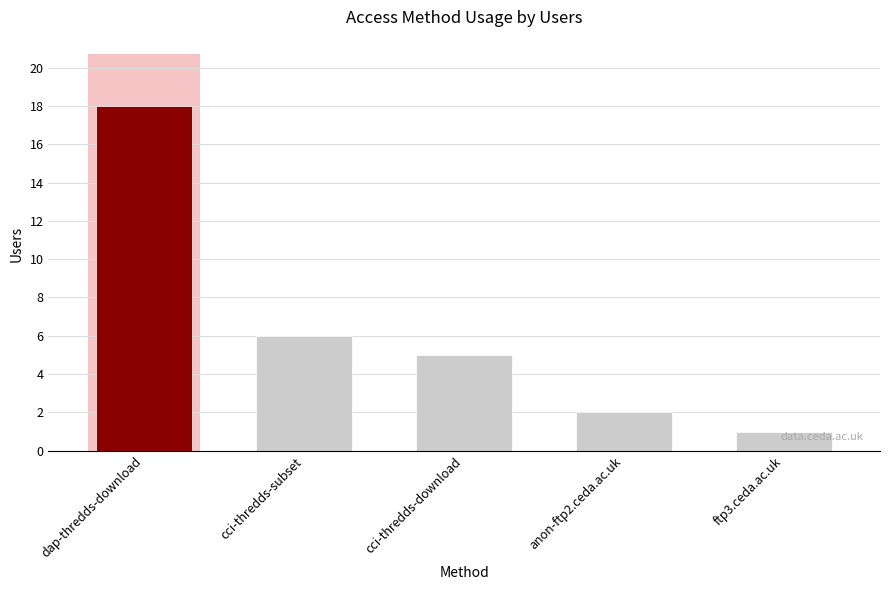

List the labels in order of value, largest first.

dap-thredds-download, cci-thredds-subset, cci-thredds-download, anon-ftp2.ceda.ac.uk, ftp3.ceda.ac.uk